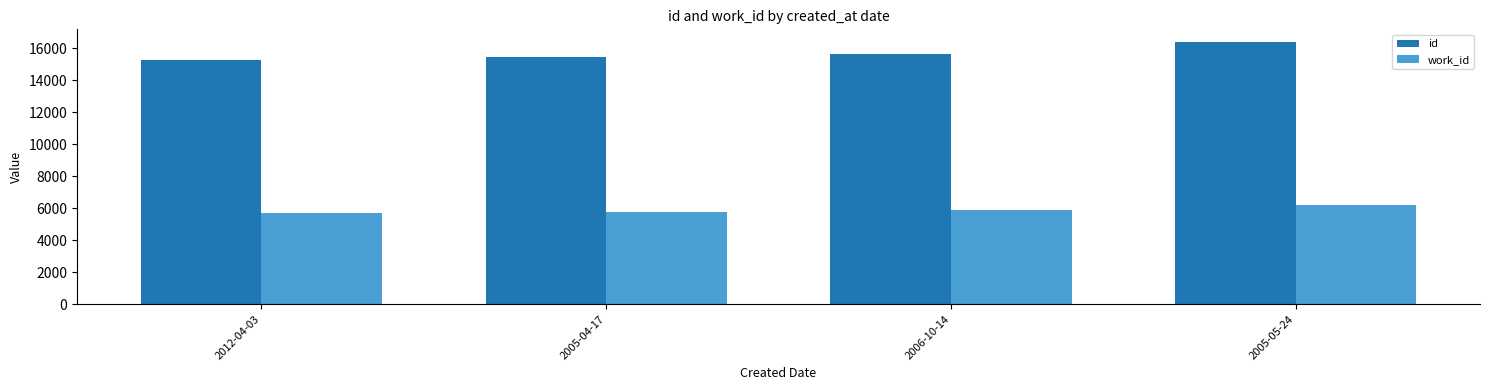

What position from the right is 2005-05-24?

1